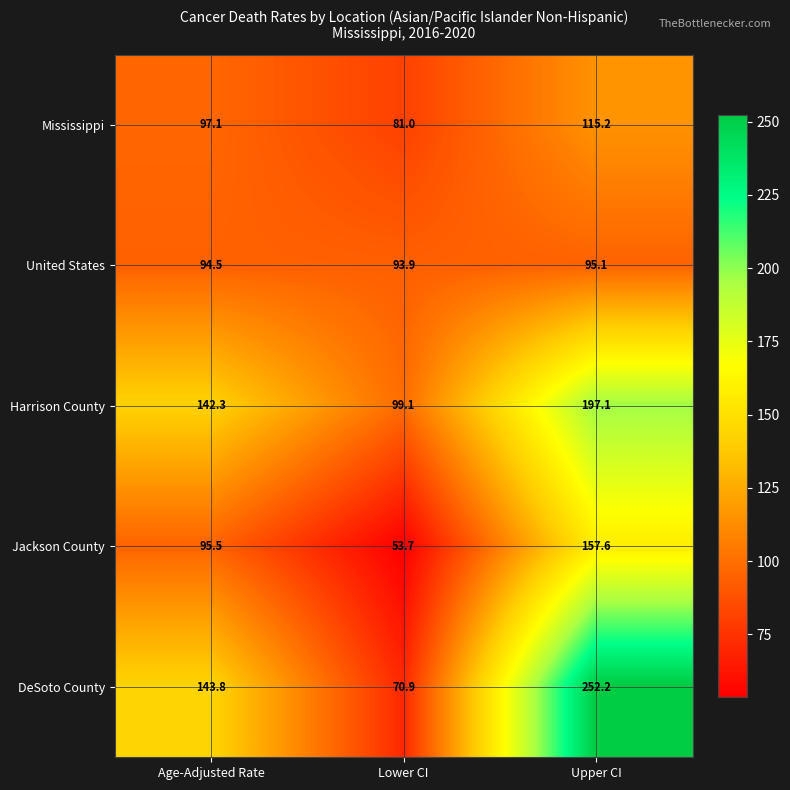

What is the smallest value displayed?

53.7